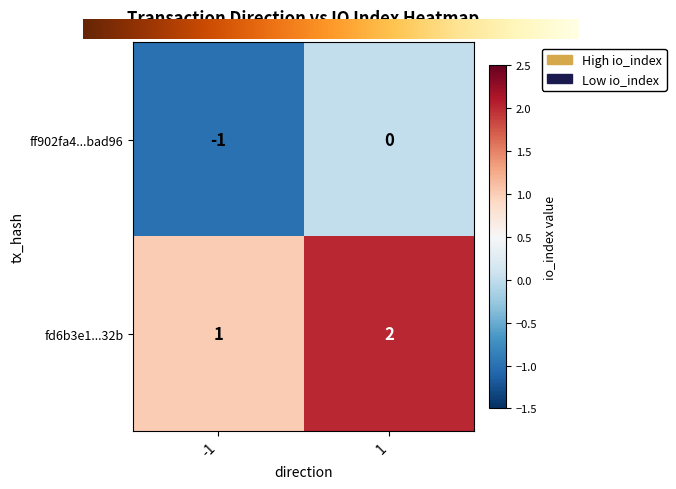

Rank the series at 1 from lowest to highest value.

ff902fa4...bad96, fd6b3e1...32b